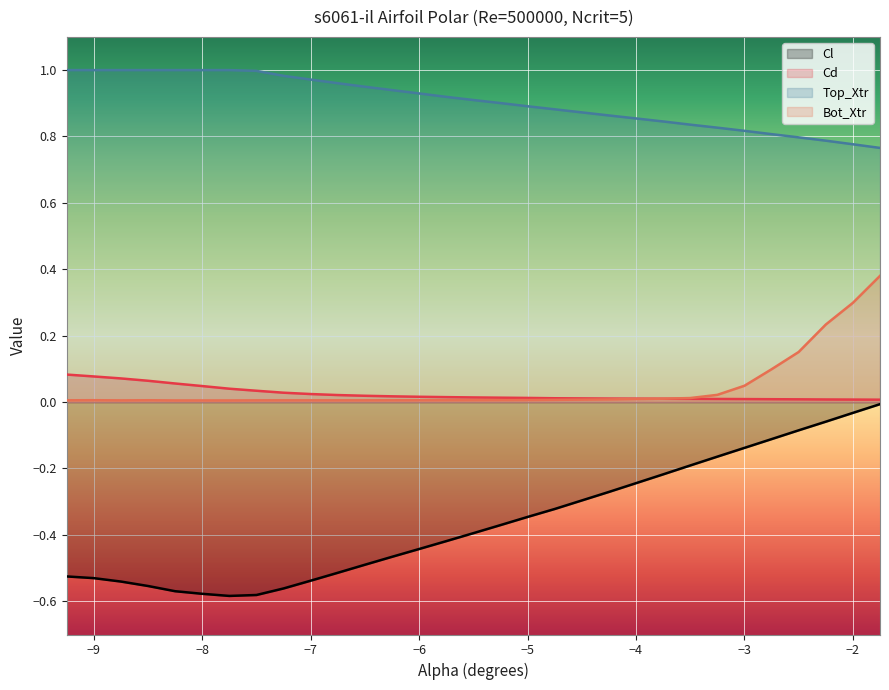

How many lines are shown in the chart?

4